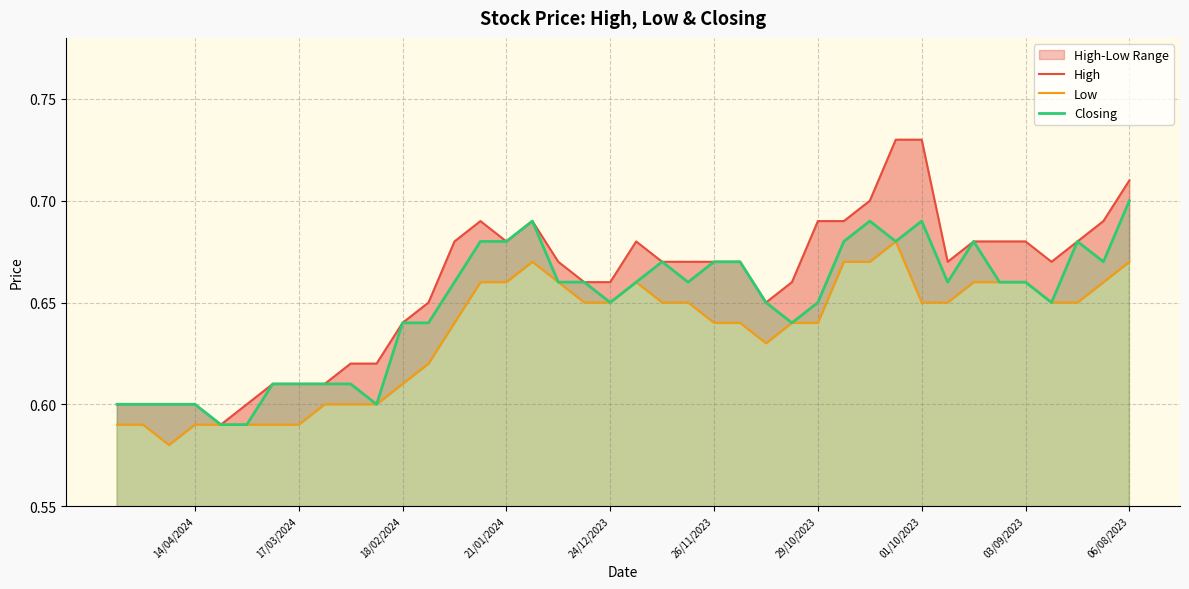

True or false: Low and Closing cross at least once.

False